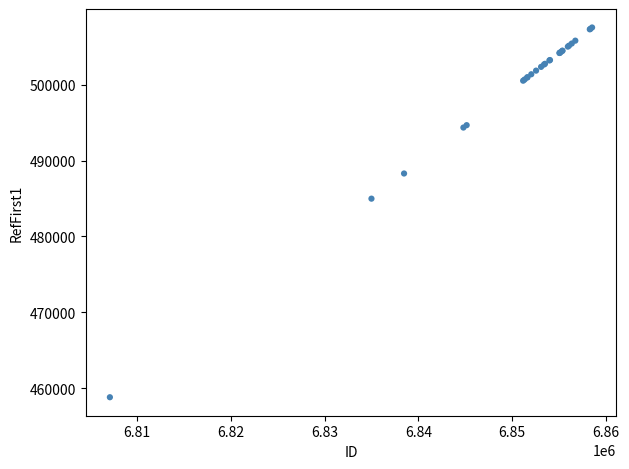

What Y value in the scatter plot is closest to 483166?

484973